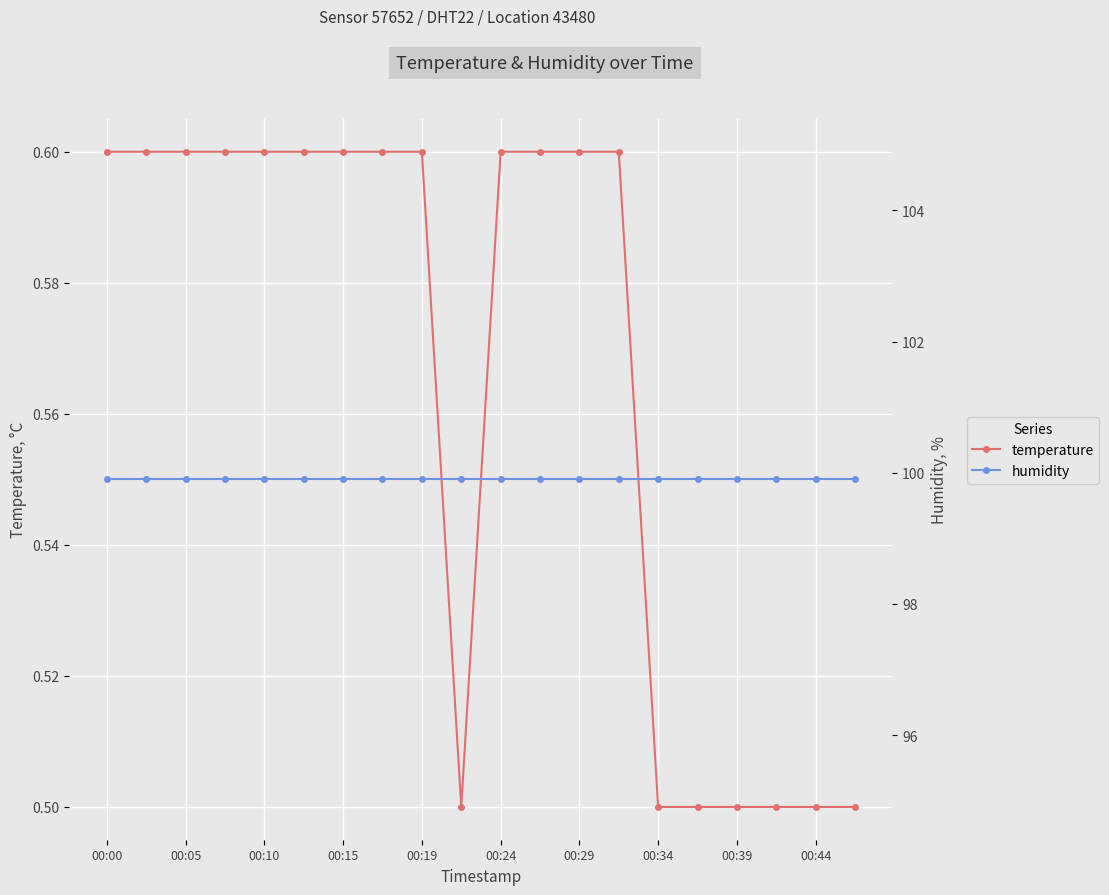

Reading left to right, list all the values displayed in this chart.

temperature: 0.6	0.6	0.6	0.6	0.6	0.6	0.6	0.6	0.6	0.5	0.6	0.6	0.6	0.6	0.5	0.5	0.5	0.5	0.5	0.5
humidity: 99.9	99.9	99.9	99.9	99.9	99.9	99.9	99.9	99.9	99.9	99.9	99.9	99.9	99.9	99.9	99.9	99.9	99.9	99.9	99.9